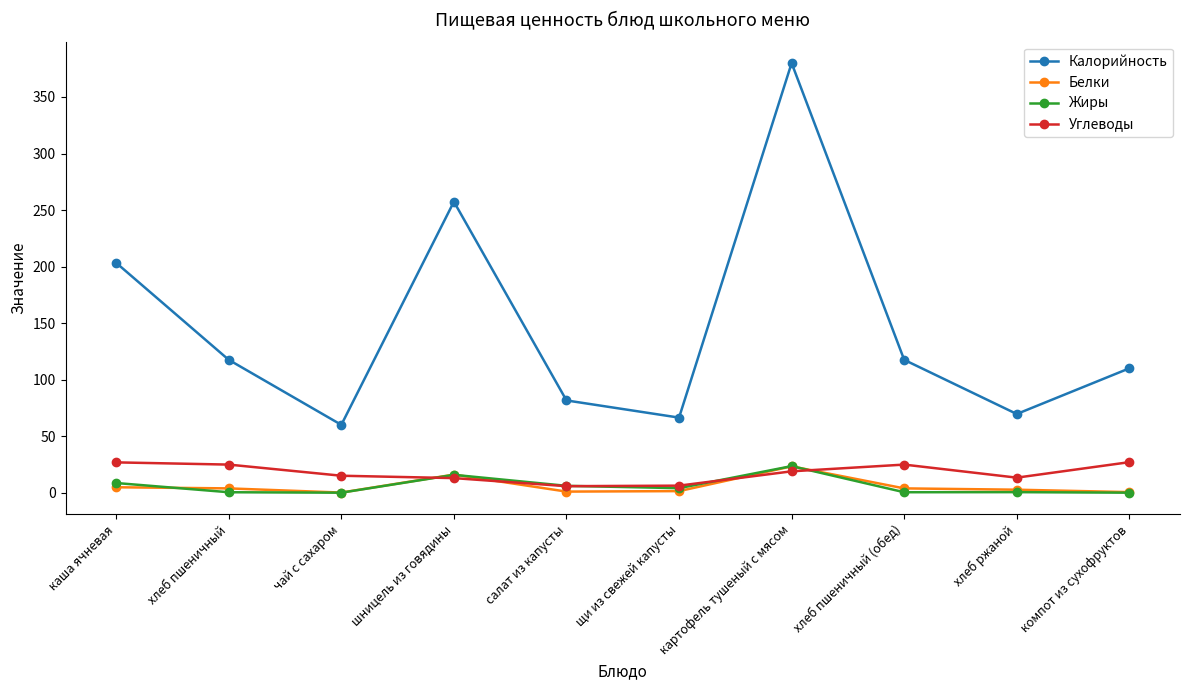

What is the value of the Белки point at the 10th from the left?

0.5